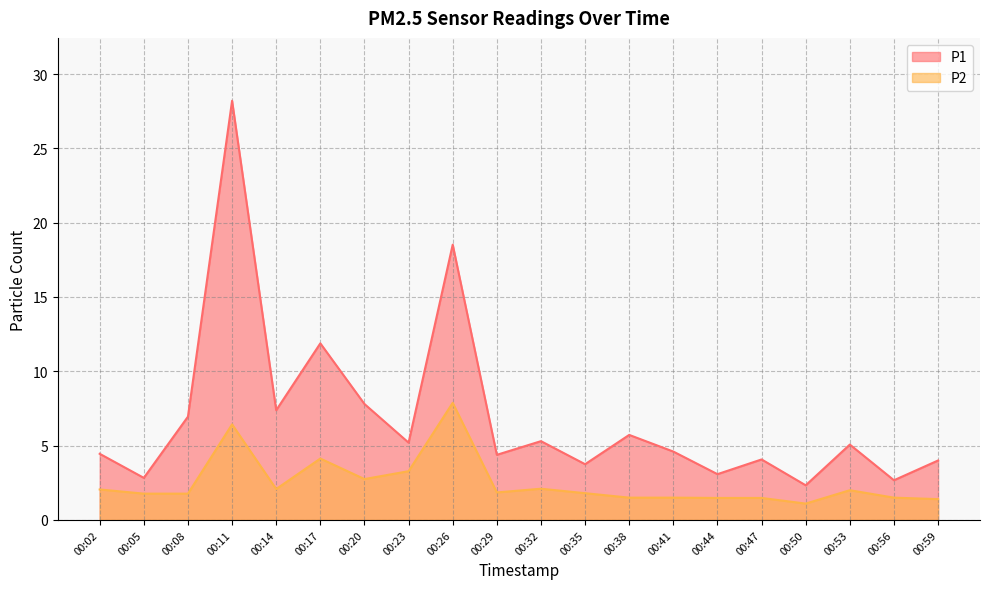

The P1 series shows 2.3 at 00:50. True or false?

True